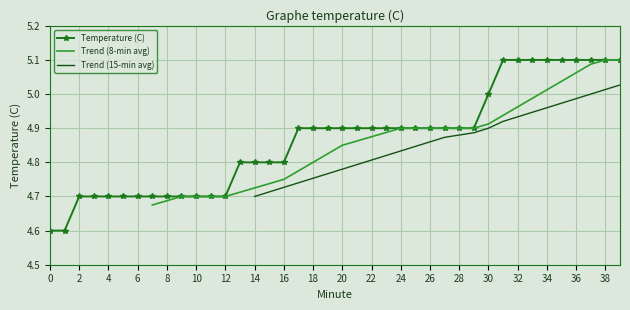

Reading left to right, transcribe all the data shown in this chart.

0=4.6	1=4.6	2=4.7	3=4.7	4=4.7	5=4.7	6=4.7	7=4.7	8=4.7	9=4.7	10=4.7	11=4.7	12=4.7	13=4.8	14=4.8	15=4.8	16=4.8	17=4.9	18=4.9	19=4.9	20=4.9	21=4.9	22=4.9	23=4.9	24=4.9	25=4.9	26=4.9	27=4.9	28=4.9	29=4.9	30=5.0	31=5.1	32=5.1	33=5.1	34=5.1	35=5.1	36=5.1	37=5.1	38=5.1	39=5.1